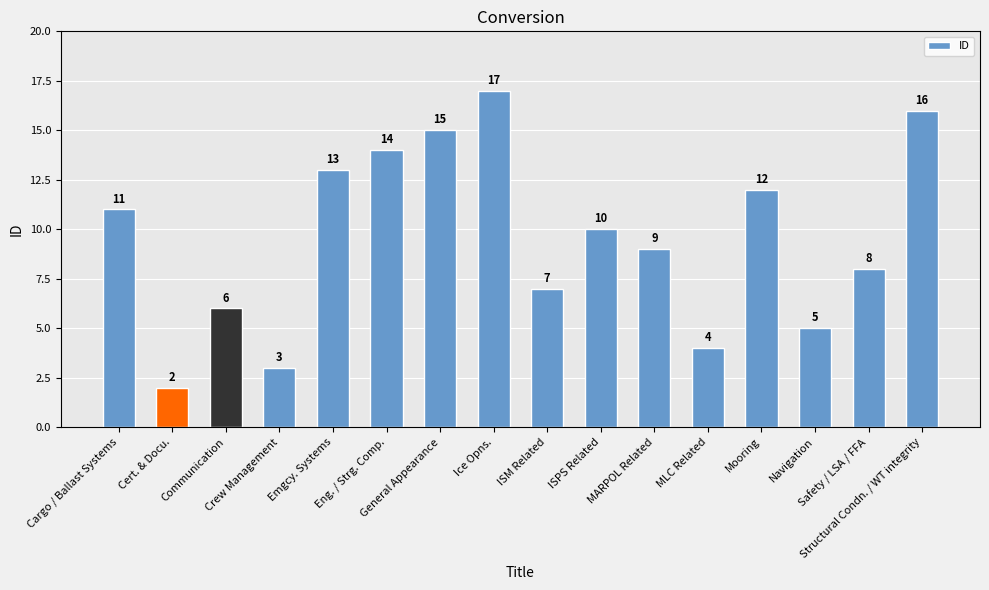

What is the label of the 16th bar from the left?

Structural Condn. / WT integrity